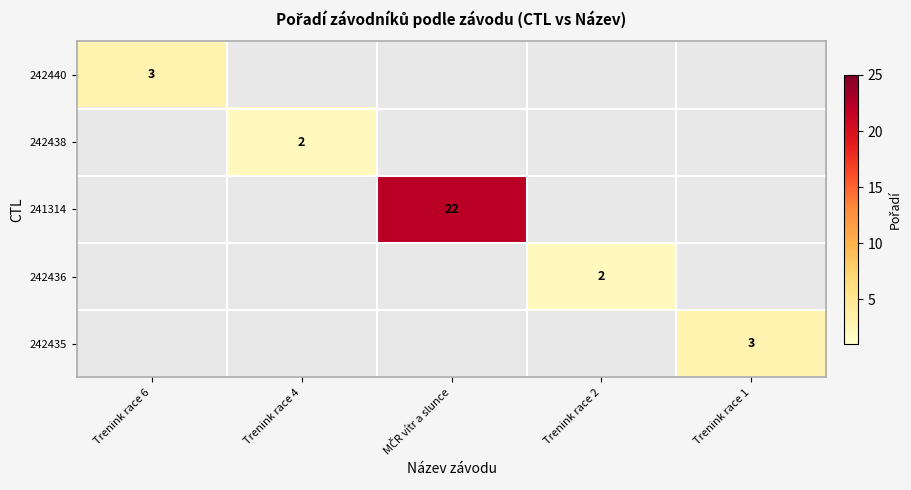

The value of 242440 at Trenink race 6 is 2. True or false?

False